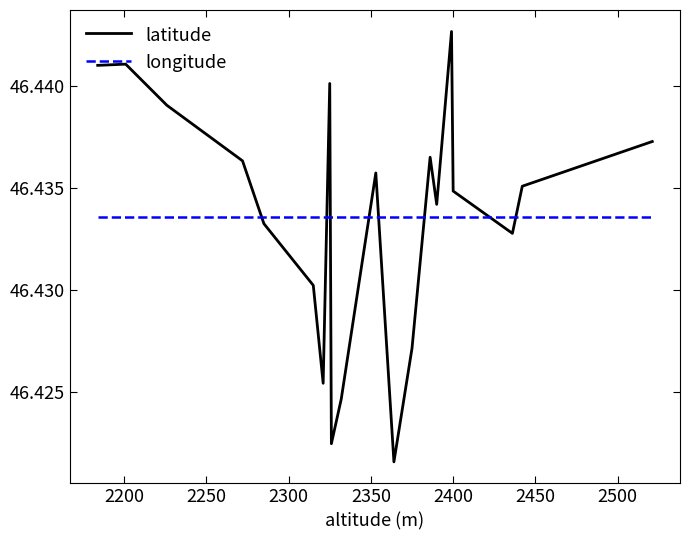

How many times do latitude and longitude cross each other?

8